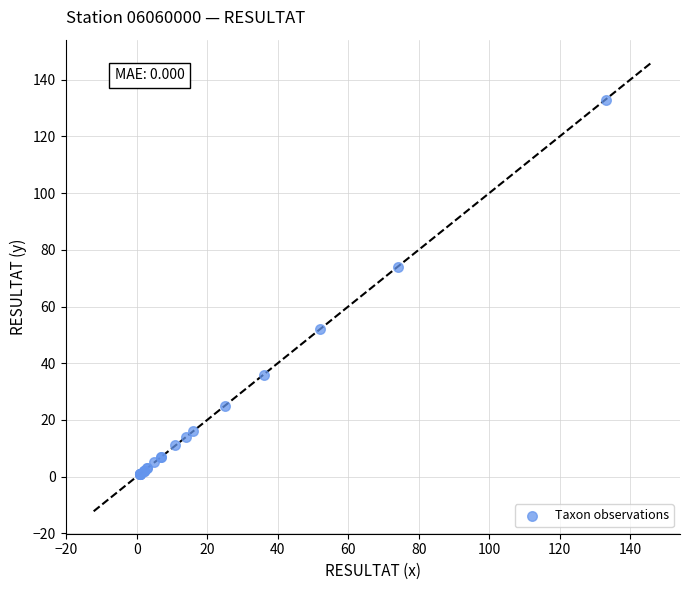

What Y value in the scatter plot is closest to 67?

74